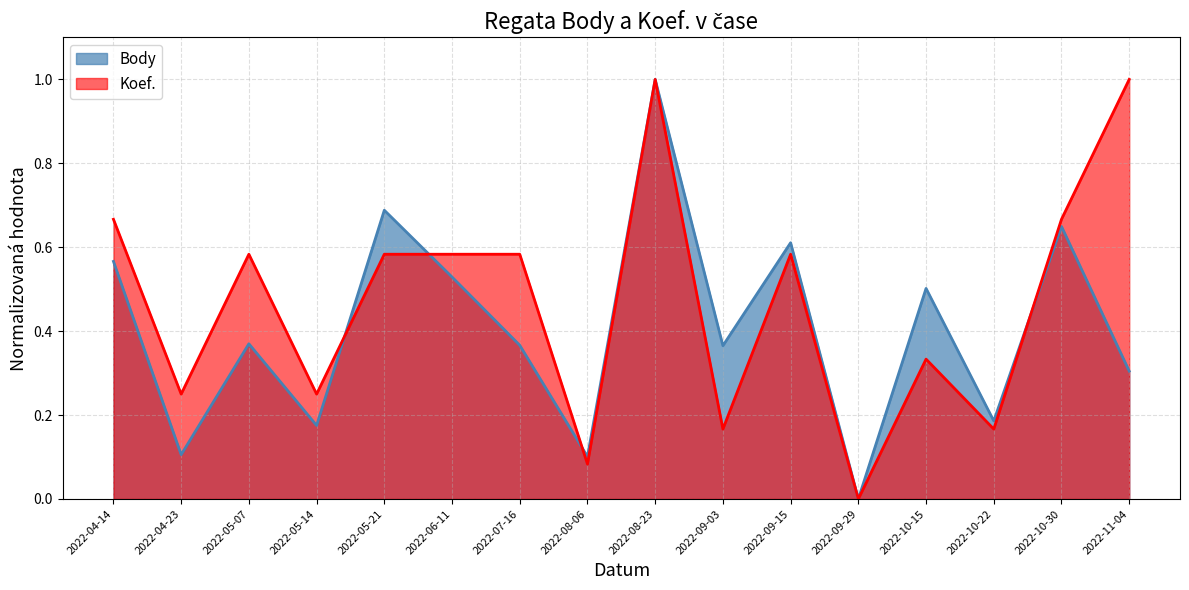

Rank the series at 2022-05-14 from lowest to highest value.

Body, Koef.